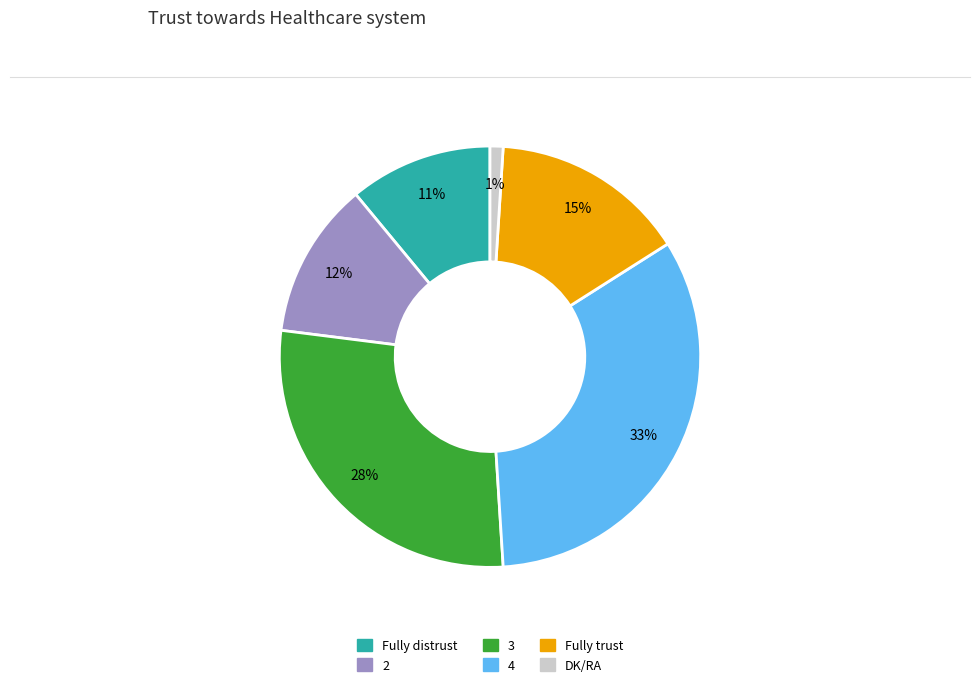

How many slices are in this pie chart?

6